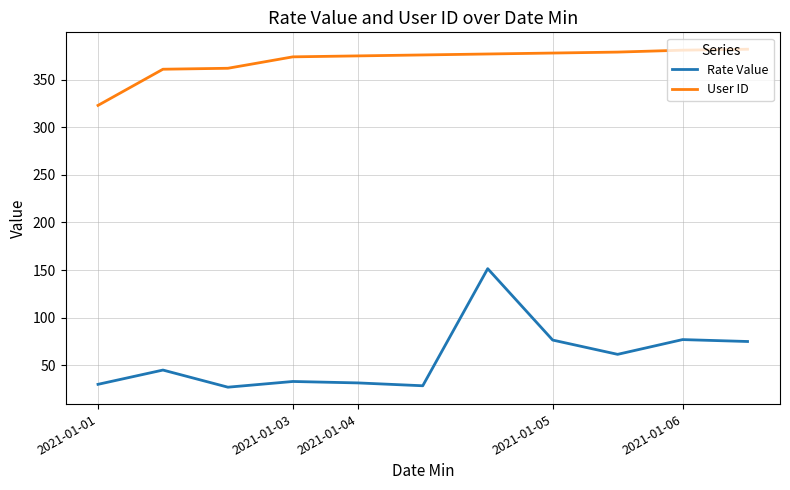

At how many categories does at least one series exceed 198?

11